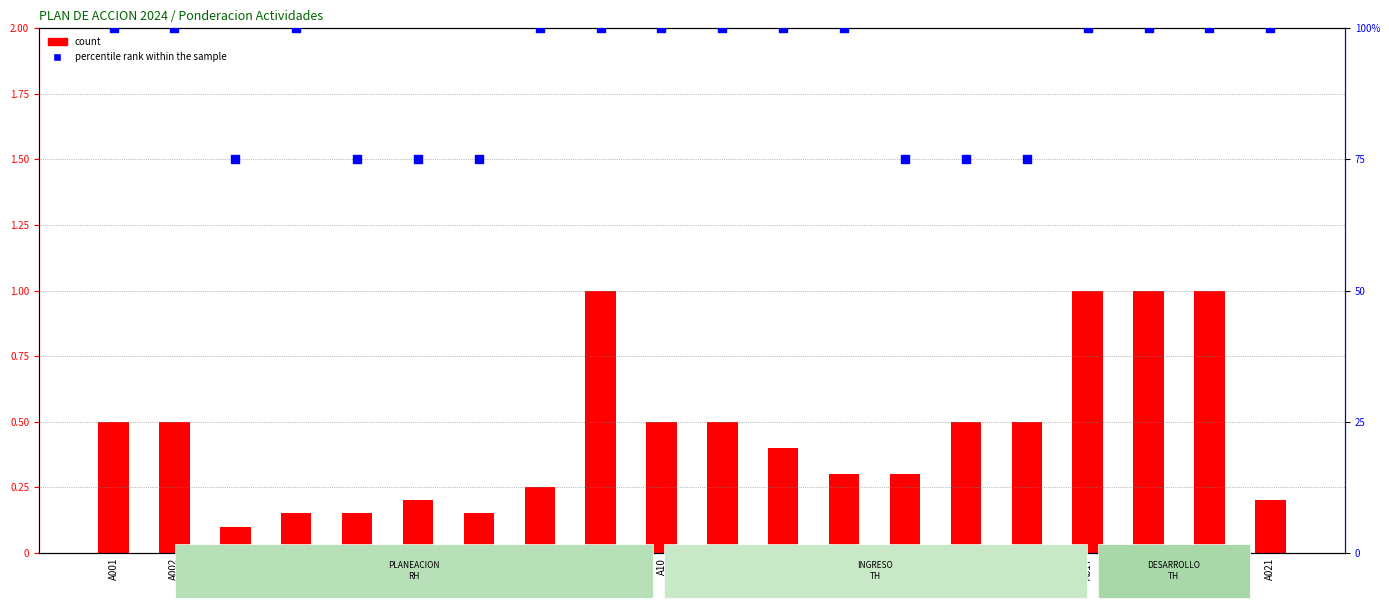

Which series has the largest total across all categories?

percentile rank within the sample